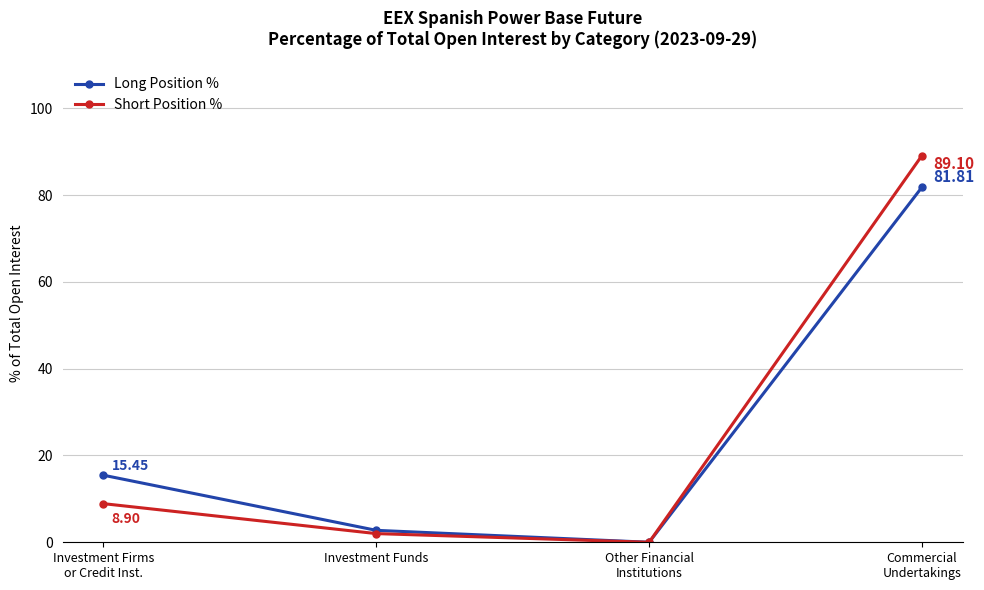

Does the chart display data point markers on the line(s)?

Yes